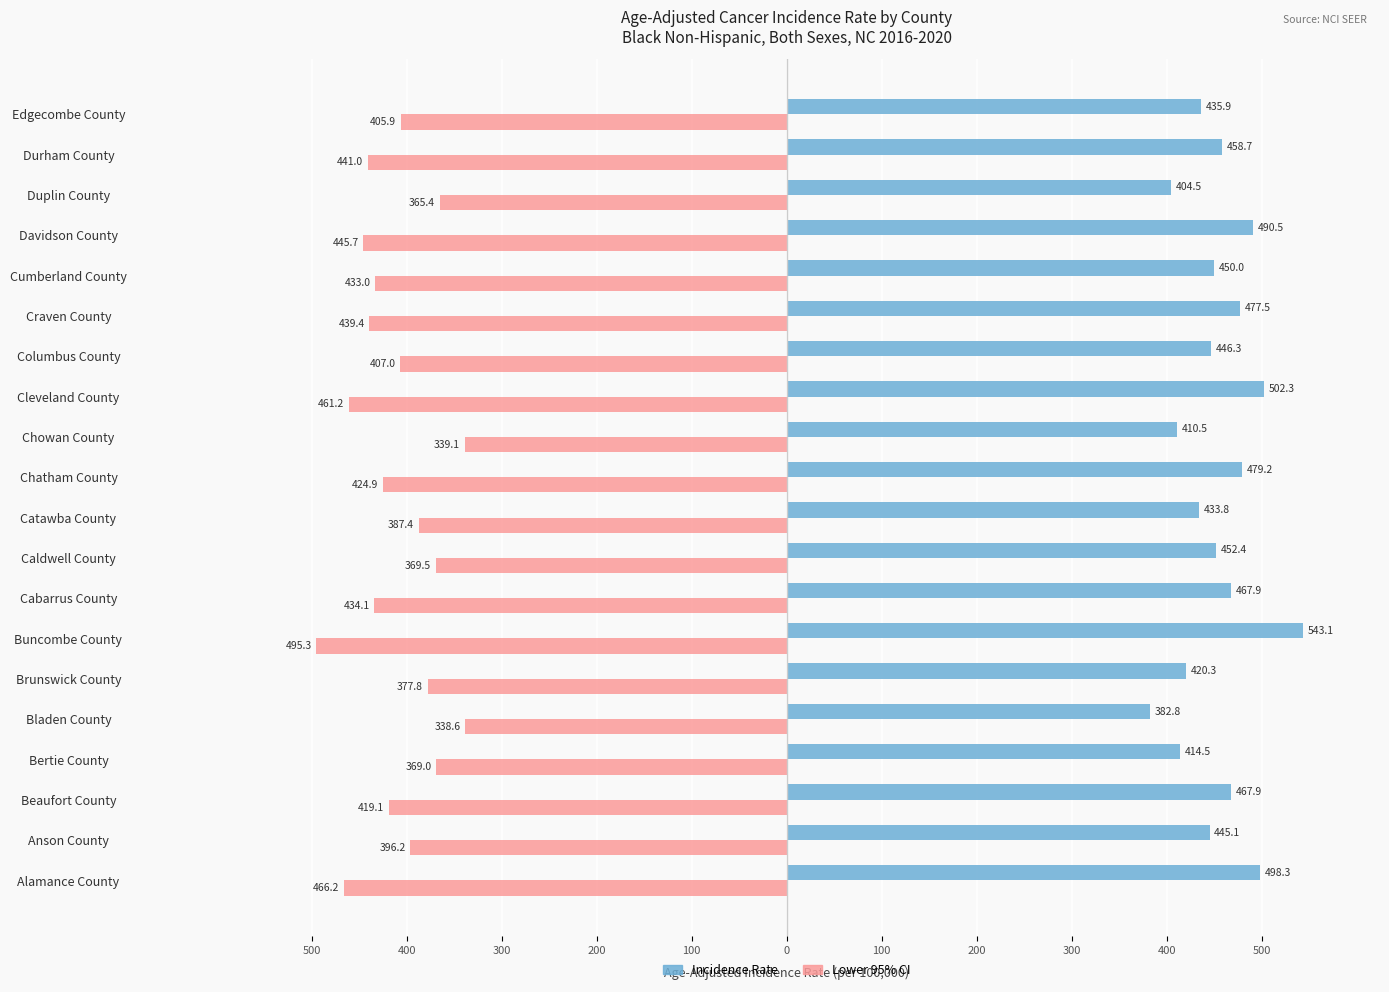

What are all the series names shown in the legend?

Incidence Rate, Lower 95% CI